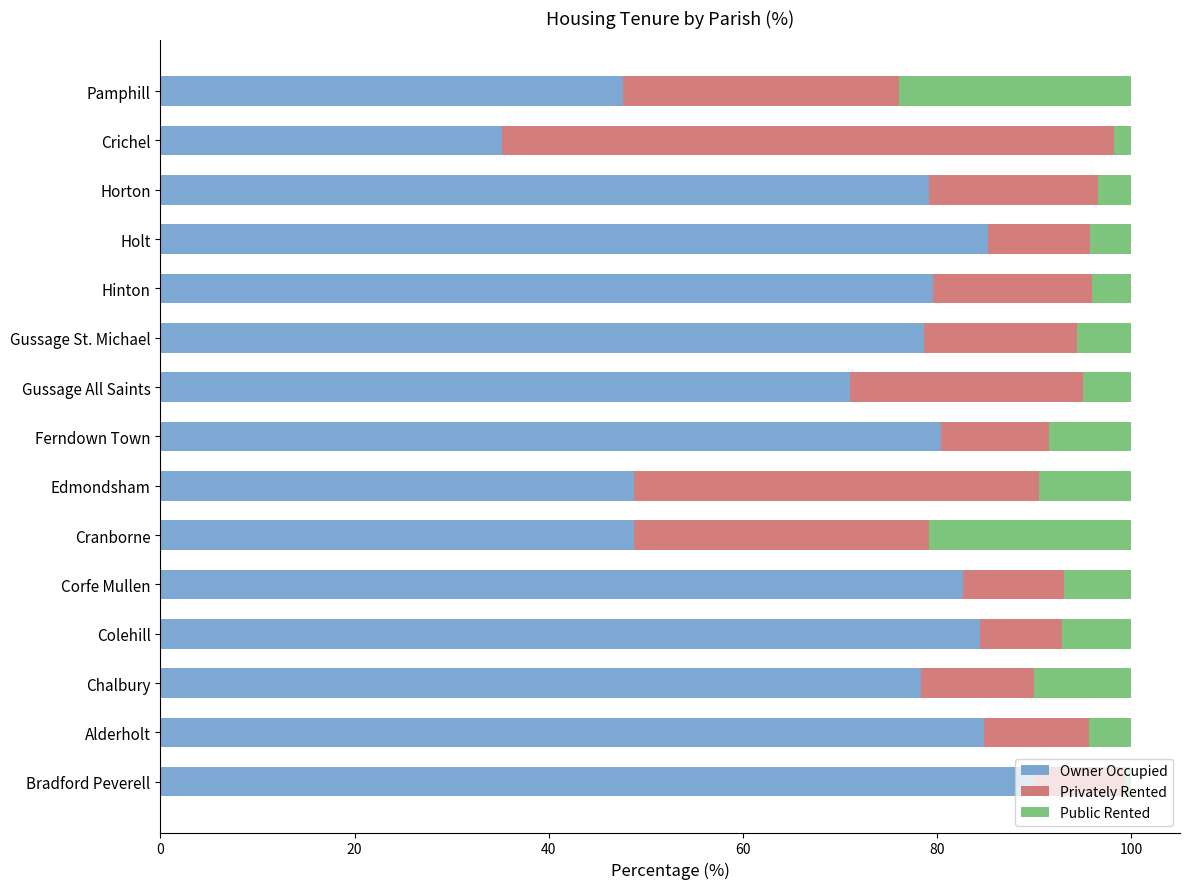

What is the sum of the Owner Occupied values at Pamphill and Ferndown Town?

128.0